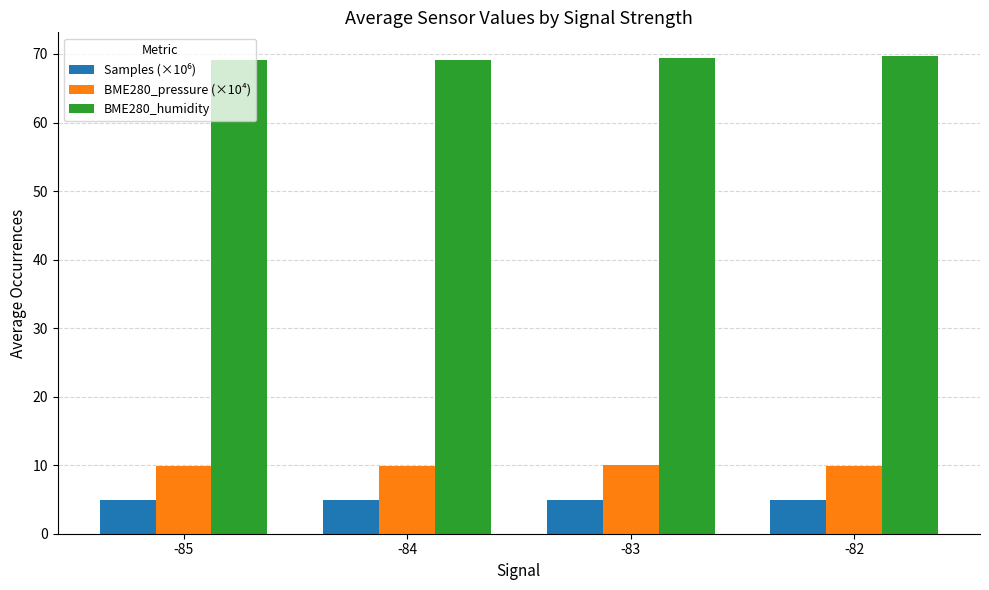

What is the average value of the BME280_pressure (×10⁴) series?

10.0